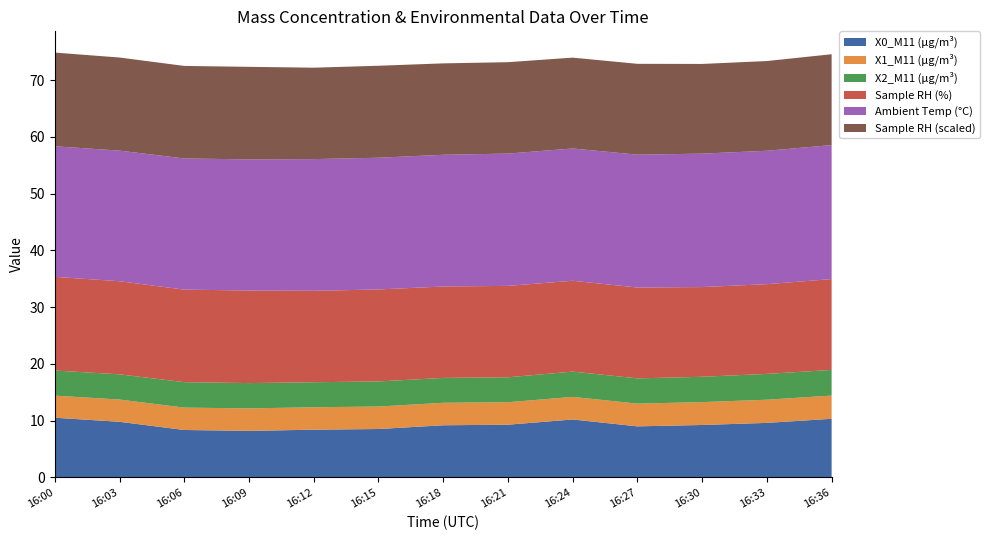

Reading left to right, extract all data points from this chart.

X0_M11 (μg/m³): 10.5	9.8	8.4	8.2	8.4	8.5	9.2	9.3	10.2	9.0	9.2	9.6	10.3
X1_M11 (μg/m³): 3.9	3.9	3.9	4.0	4.0	4.0	4.0	4.0	4.0	4.0	4.0	4.1	4.1
X2_M11 (μg/m³): 4.4	4.4	4.5	4.5	4.4	4.4	4.4	4.4	4.5	4.5	4.5	4.5	4.5
Sample RH (%): 16.5	16.4	16.3	16.3	16.1	16.2	16.1	16.1	16.0	16.0	15.8	15.8	16.0
Ambient Temp (°C): 23.0	23.0	23.1	23.1	23.2	23.2	23.2	23.3	23.3	23.4	23.5	23.5	23.6
Sample RH (scaled): 16.5	16.4	16.3	16.3	16.1	16.2	16.1	16.1	16.0	16.0	15.8	15.8	16.0